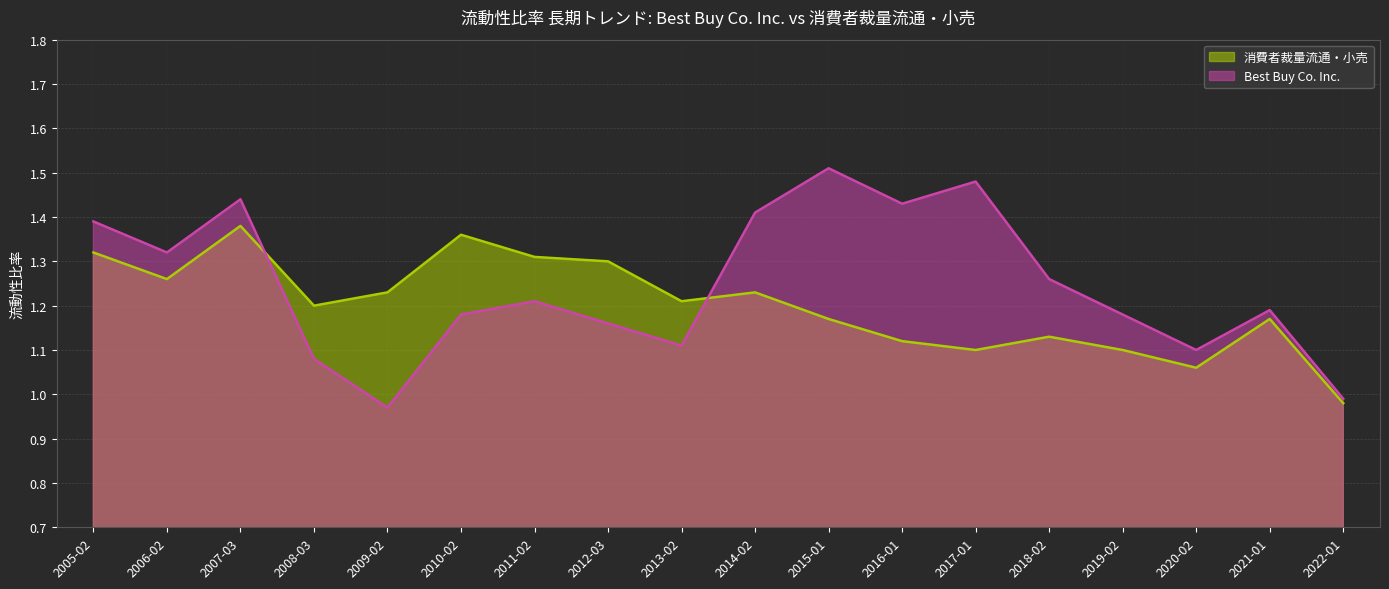

List the series in order of their overall mean, highest first.

Best Buy Co. Inc., 消費者裁量流通・小売